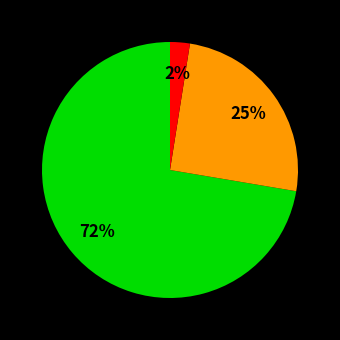

Does any single category account for the majority?

Yes